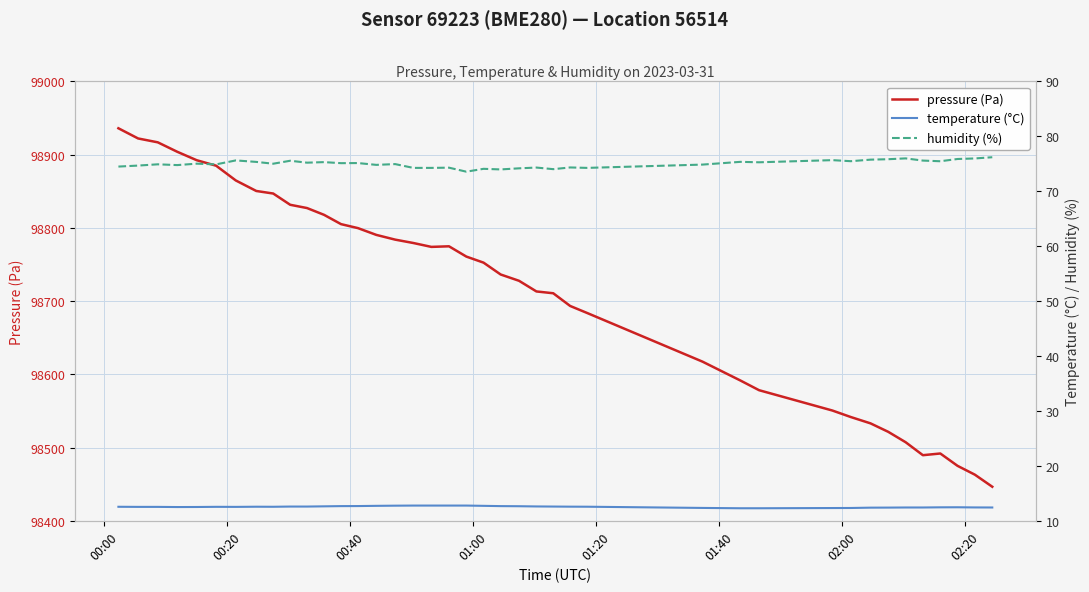

Is the value of pressure (Pa) at 00:40 greater than the value of temperature (°C) at 28?

Yes